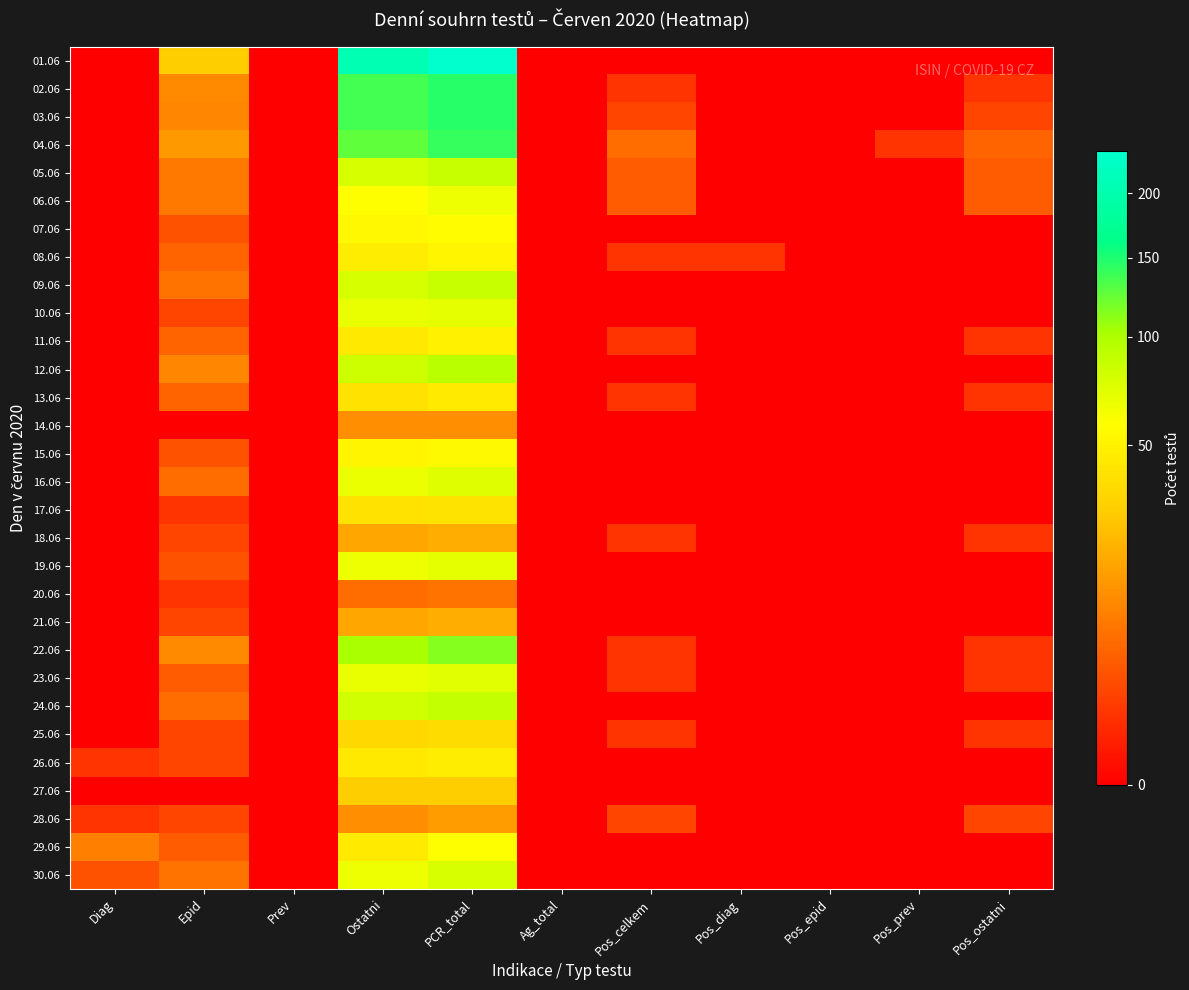

Between Pos_diag and Pos_prev, which is larger?

Pos_diag